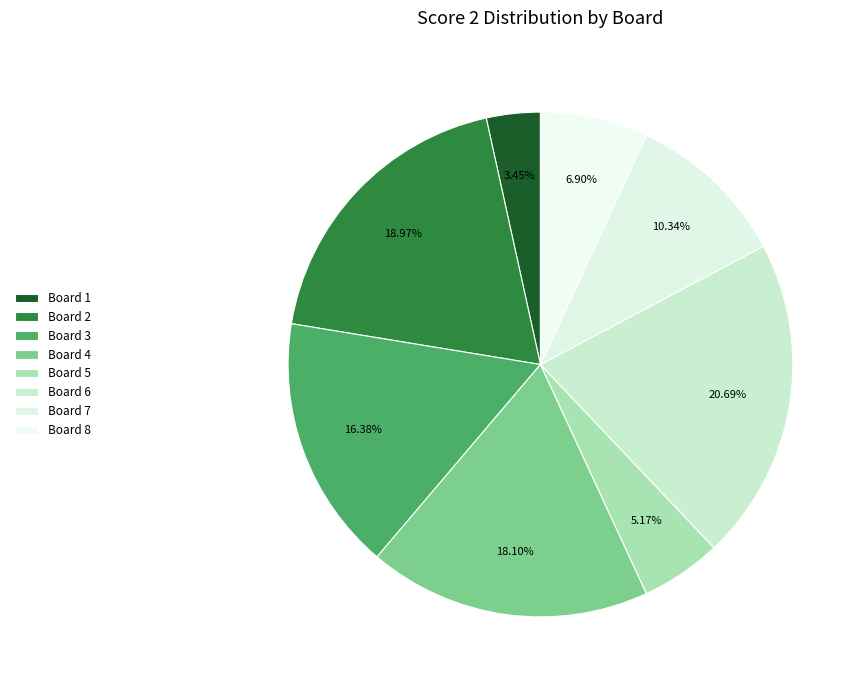

Is Board 6 the majority of the pie?

No